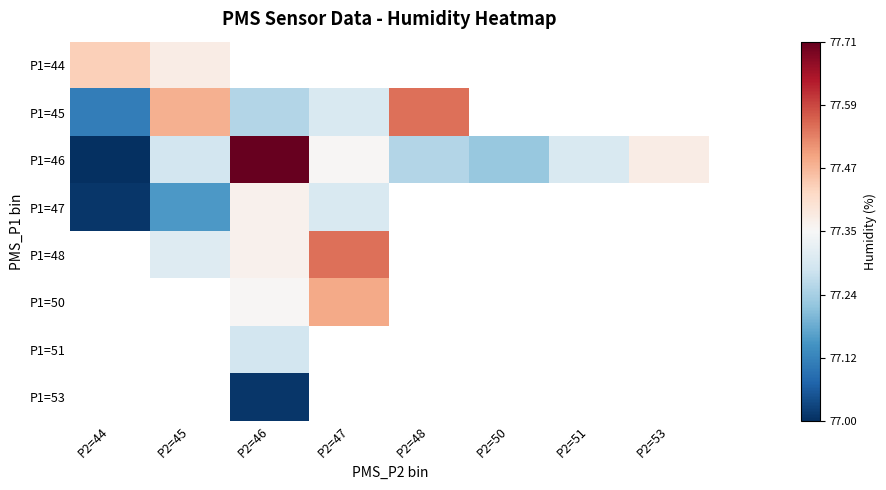

At how many categories does at least one series exceed 77?

8